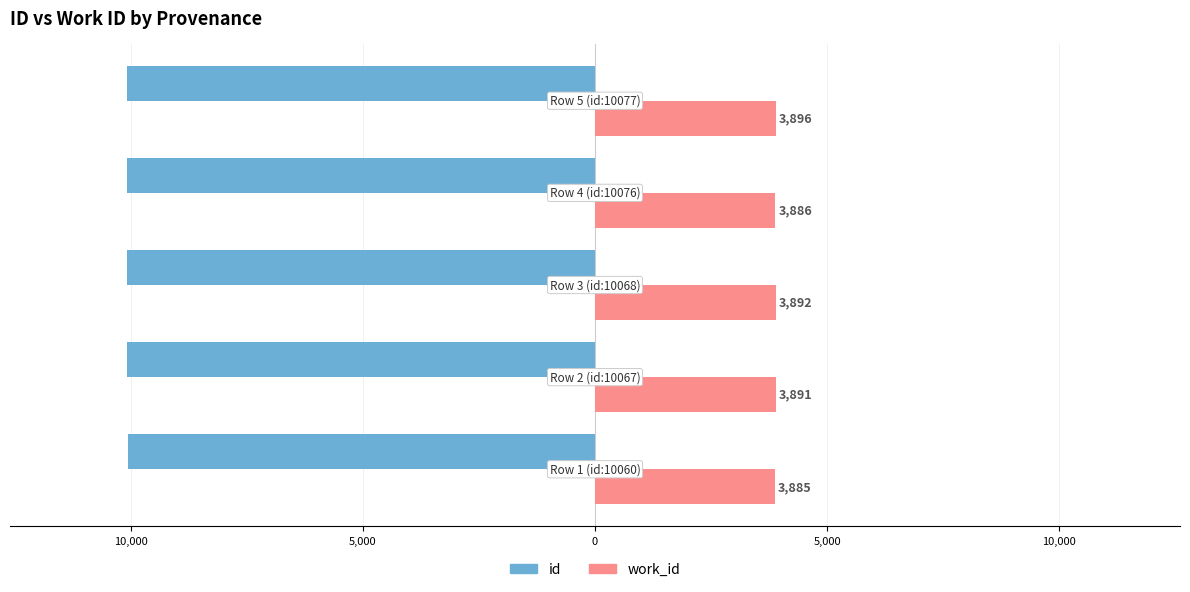

What are all the series names shown in the legend?

id, work_id